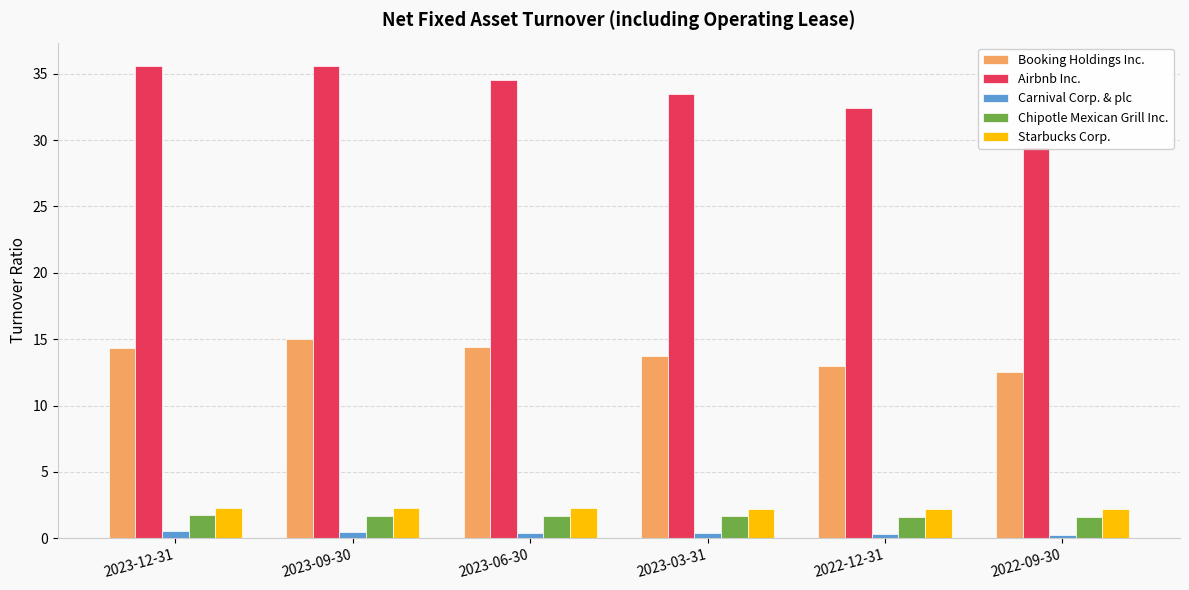

Reading right to left, list all the values displayed in this chart.

Booking Holdings Inc.: 2022-09-30=12.5	2022-12-31=13.0	2023-03-31=13.8	2023-06-30=14.4	2023-09-30=15.0	2023-12-31=14.3
Airbnb Inc.: 2022-09-30=29.4	2022-12-31=32.4	2023-03-31=33.5	2023-06-30=34.5	2023-09-30=35.6	2023-12-31=35.5
Carnival Corp. & plc: 2022-09-30=0.2	2022-12-31=0.3	2023-03-31=0.4	2023-06-30=0.4	2023-09-30=0.5	2023-12-31=0.5
Chipotle Mexican Grill Inc.: 2022-09-30=1.6	2022-12-31=1.6	2023-03-31=1.7	2023-06-30=1.7	2023-09-30=1.7	2023-12-31=1.7
Starbucks Corp.: 2022-09-30=2.2	2022-12-31=2.2	2023-03-31=2.2	2023-06-30=2.3	2023-09-30=2.3	2023-12-31=2.3